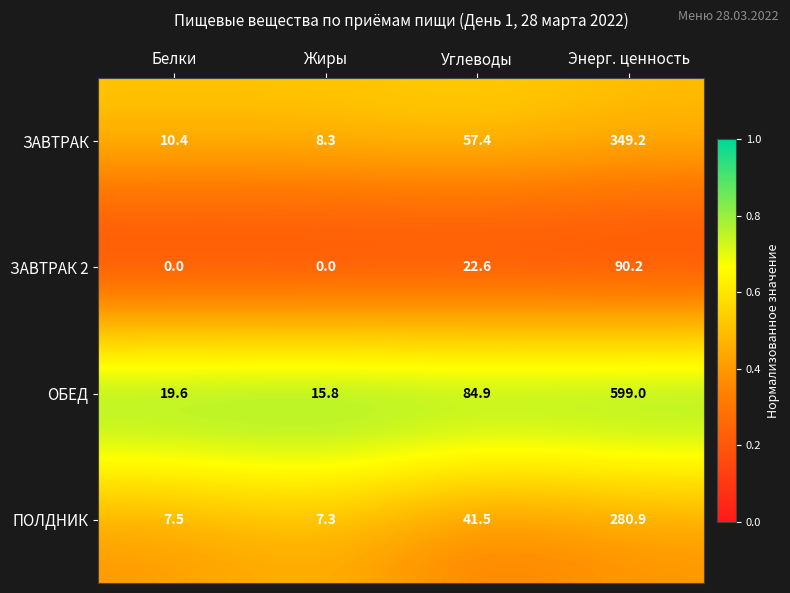

Reading left to right, transcribe all the data shown in this chart.

ЗАВТРАК: 10.4	8.3	57.4	349.2
ЗАВТРАК 2: 0.0	0.0	22.6	90.2
ОБЕД: 19.6	15.8	84.9	599.0
ПОЛДНИК: 7.5	7.3	41.5	280.9